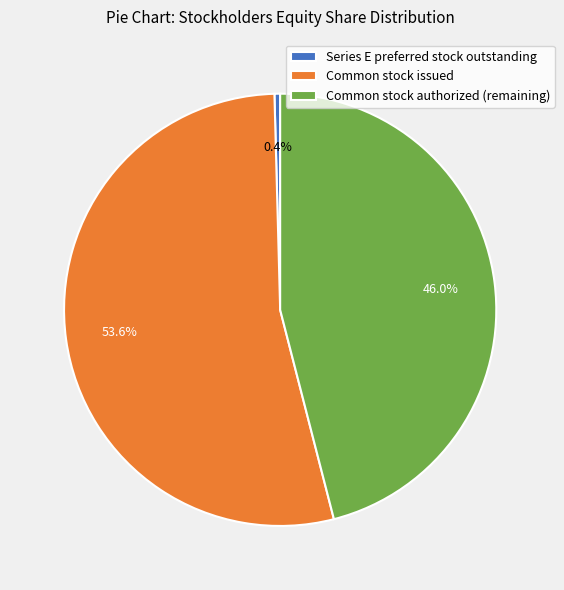

Between Series E preferred stock outstanding and Common stock issued, which is larger?

Common stock issued